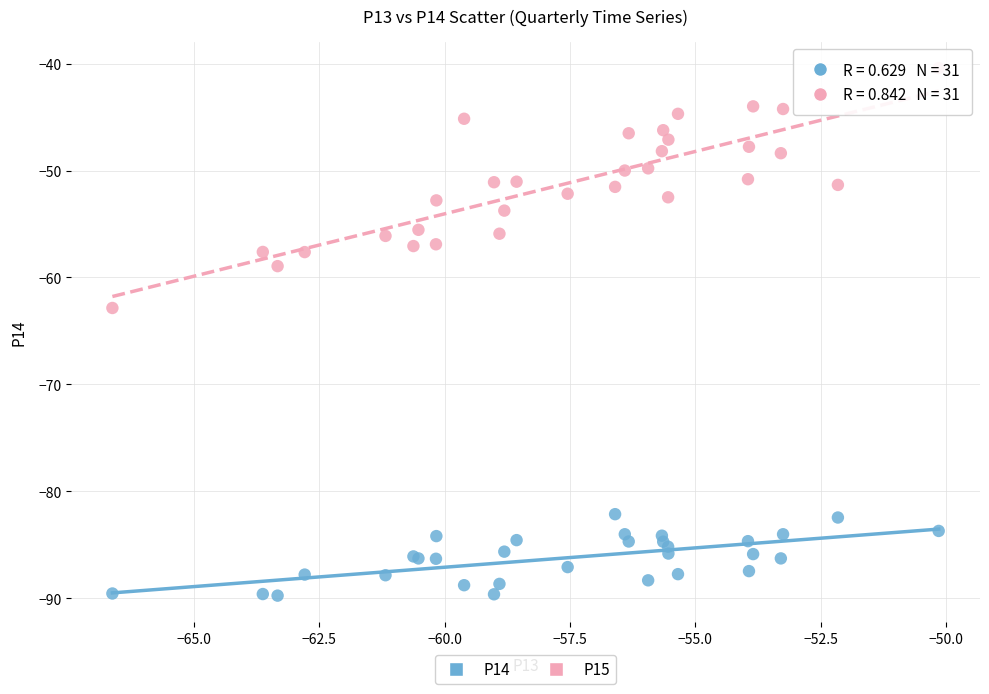

Which series contains the lowest Y value?

P14